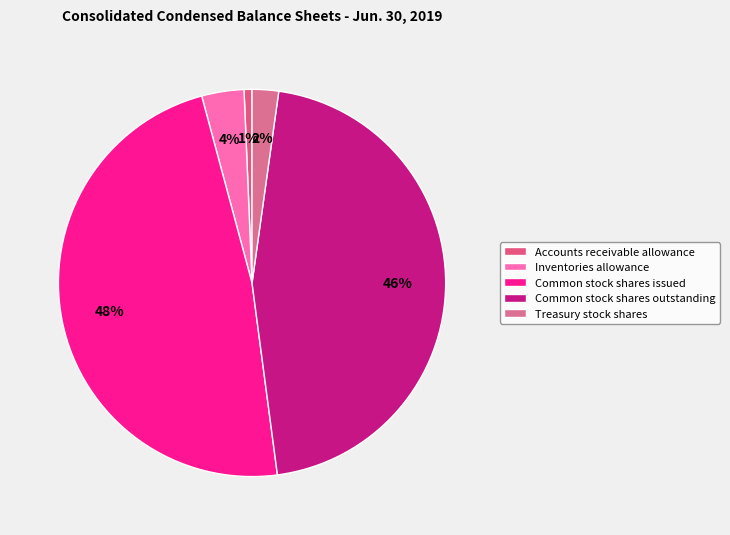

The Accounts receivable allowance slice represents 1% of the pie. True or false?

True